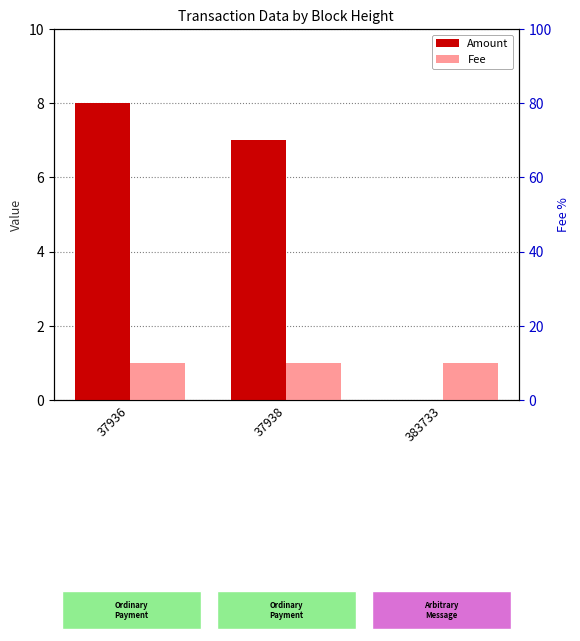

Is it true that Fee equals 1 at 383733?

True